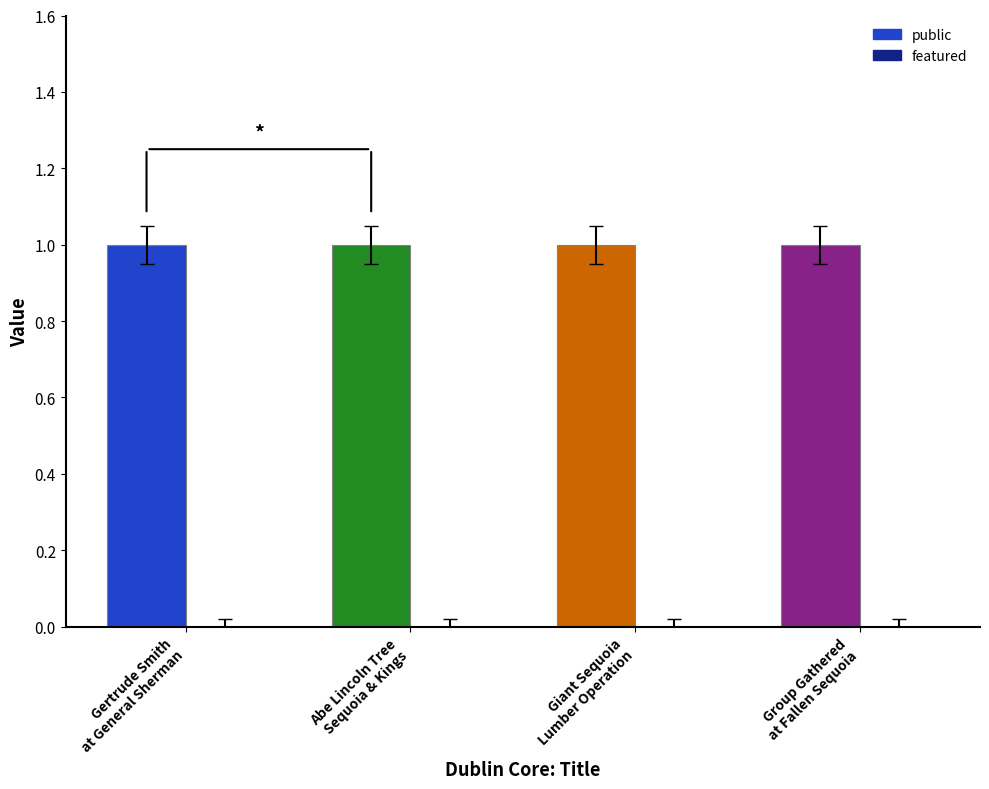

Which series changed the most between Gertrude Smith at General Sherman Tree and Abe Lincoln Tree, Sequoia & Kings Canyon?

public